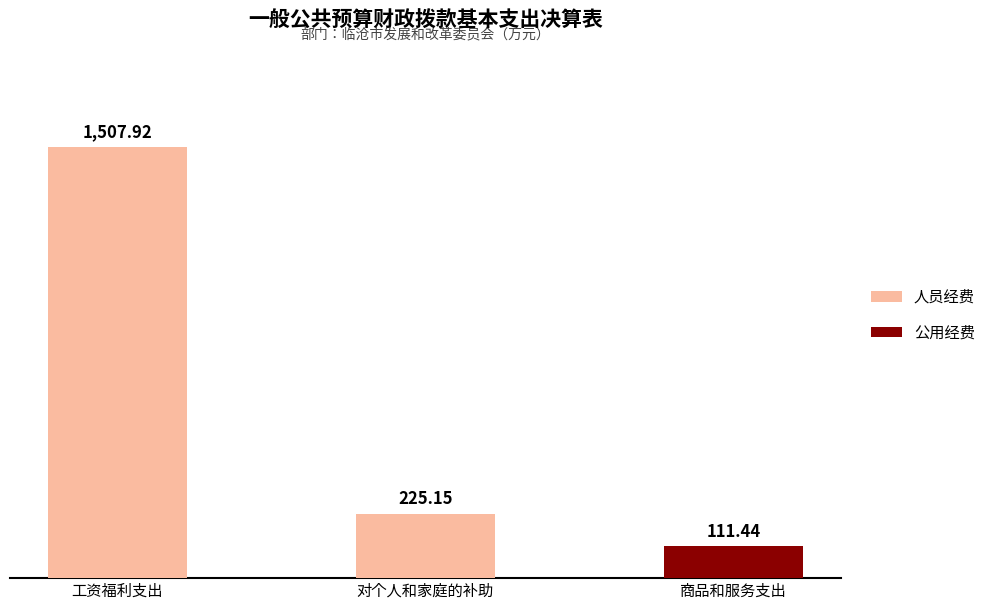

At which category is the sum across all series the highest?

工资福利支出